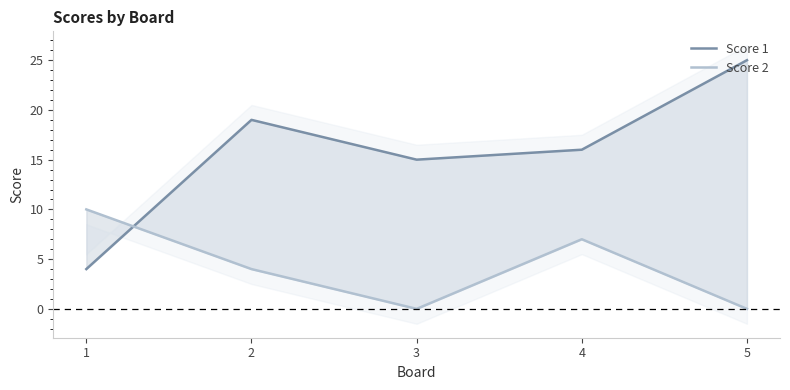

At how many categories does at least one series exceed 8?

5